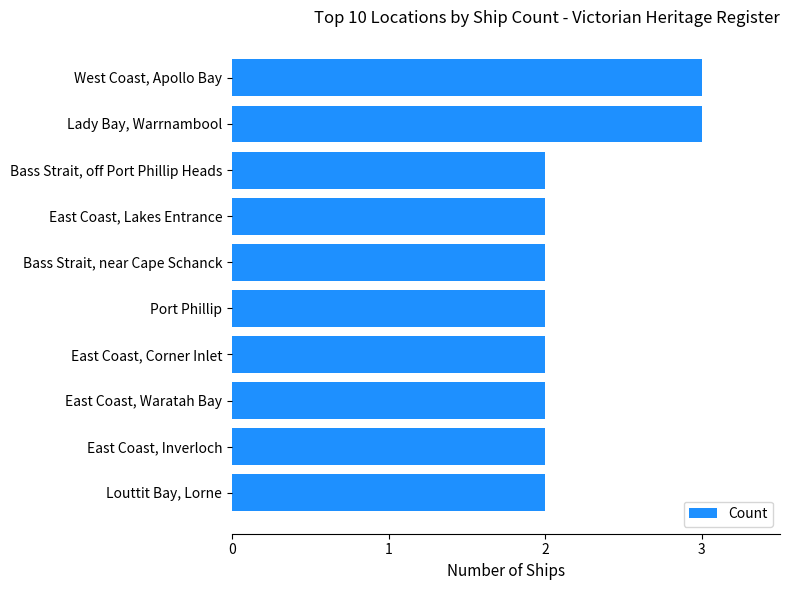

What position from the bottom is Port Phillip?

5